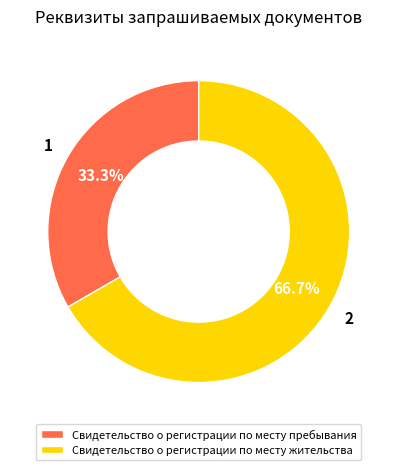

What is the largest slice in the pie chart?

Свидетельство о регистрации по месту жительства